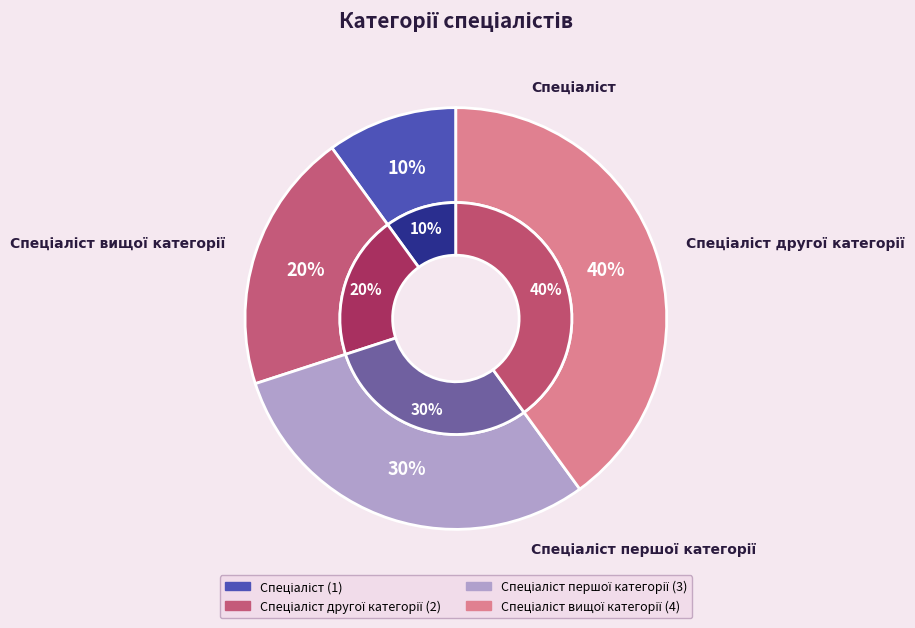

To the nearest percent, what is the difference between the Спеціаліст and Спеціаліст другої категорії slice percentages?

10%